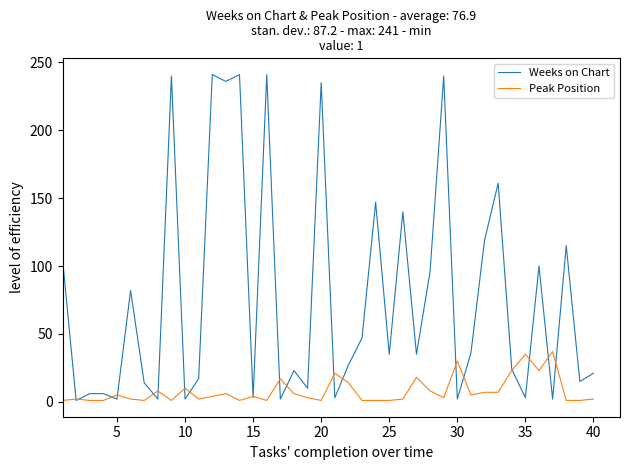

Which series has the largest total across all categories?

Weeks on Chart